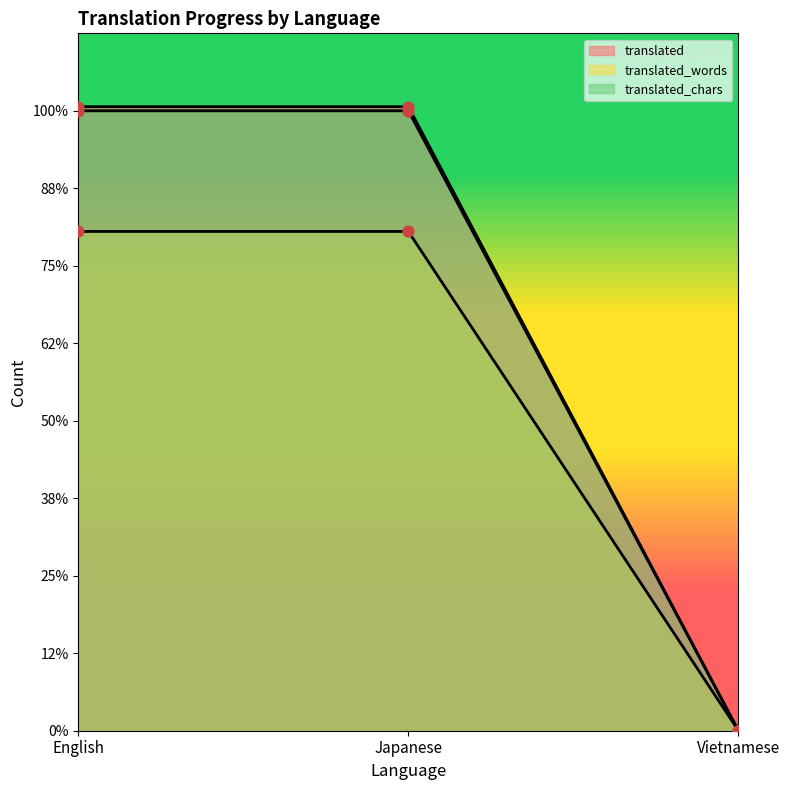

Which series has the largest total across all categories?

translated